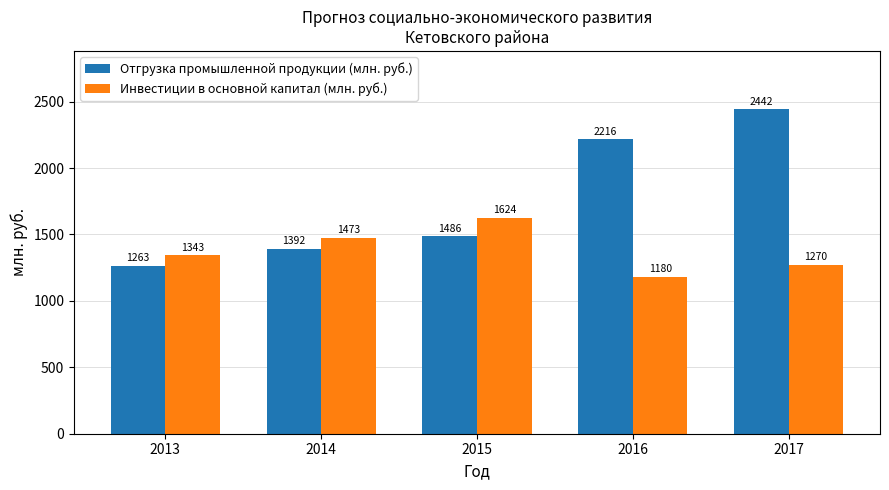

The value of Инвестиции в основной капитал (млн. руб.) at 2013 is 1342.6. True or false?

True